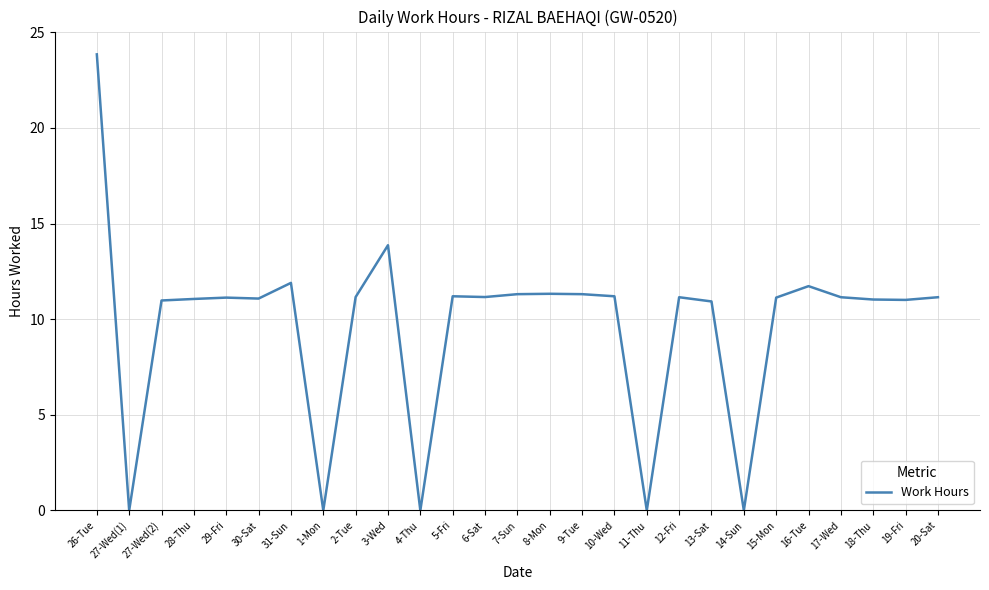

What is the difference between the values at 3-Wed and 17-Wed?

2.7